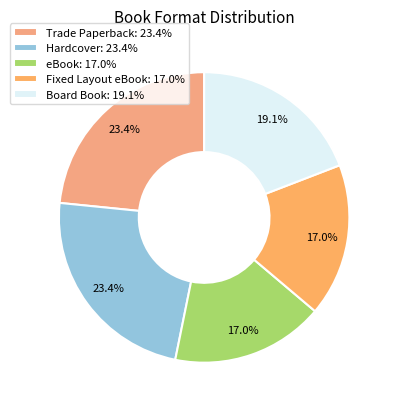

Count the number of slices in the pie.

5